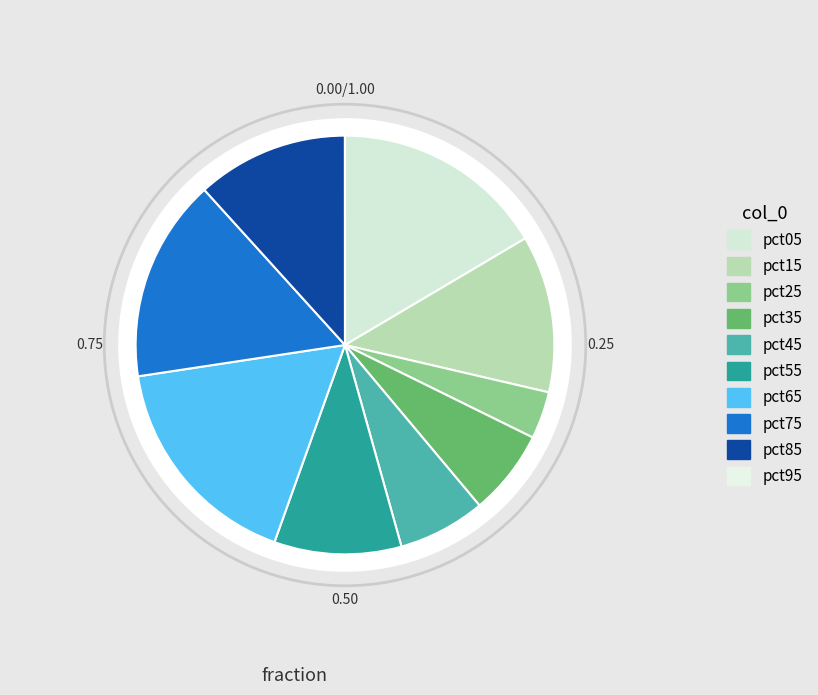

Which has a higher value, pct95 or pct75?

pct75